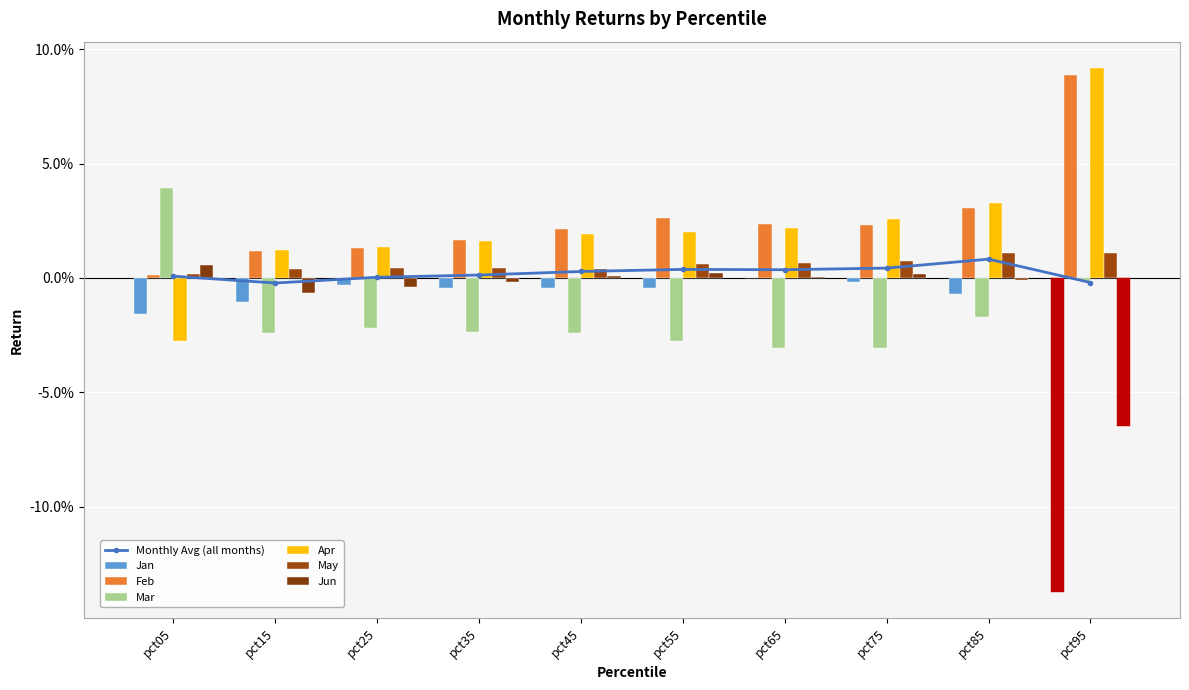

What is the minimum value shown in the chart?

-0.1